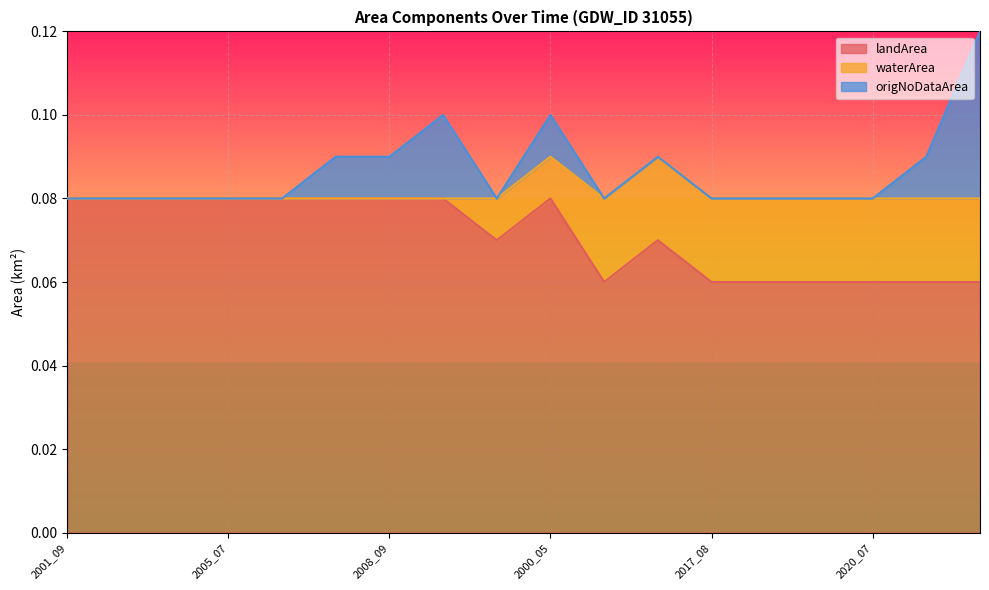

Does the chart display data point markers on the line(s)?

No